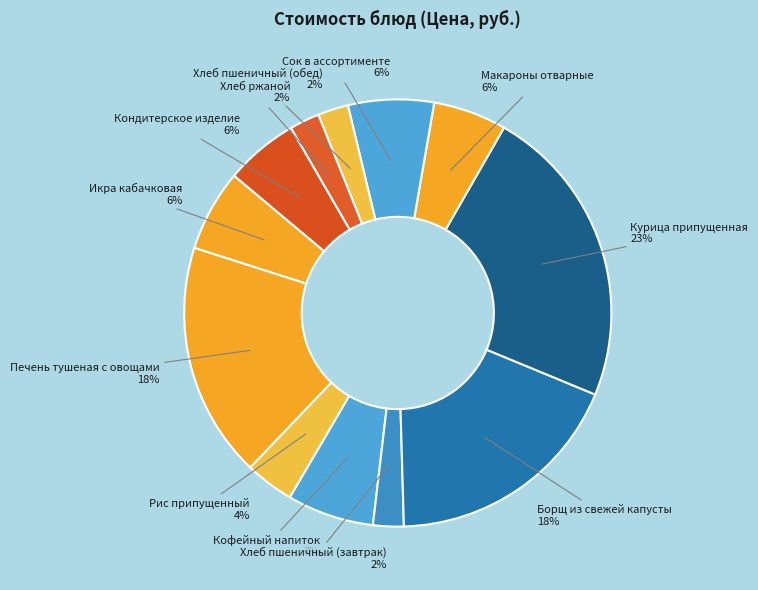

Does any single category account for the majority?

No